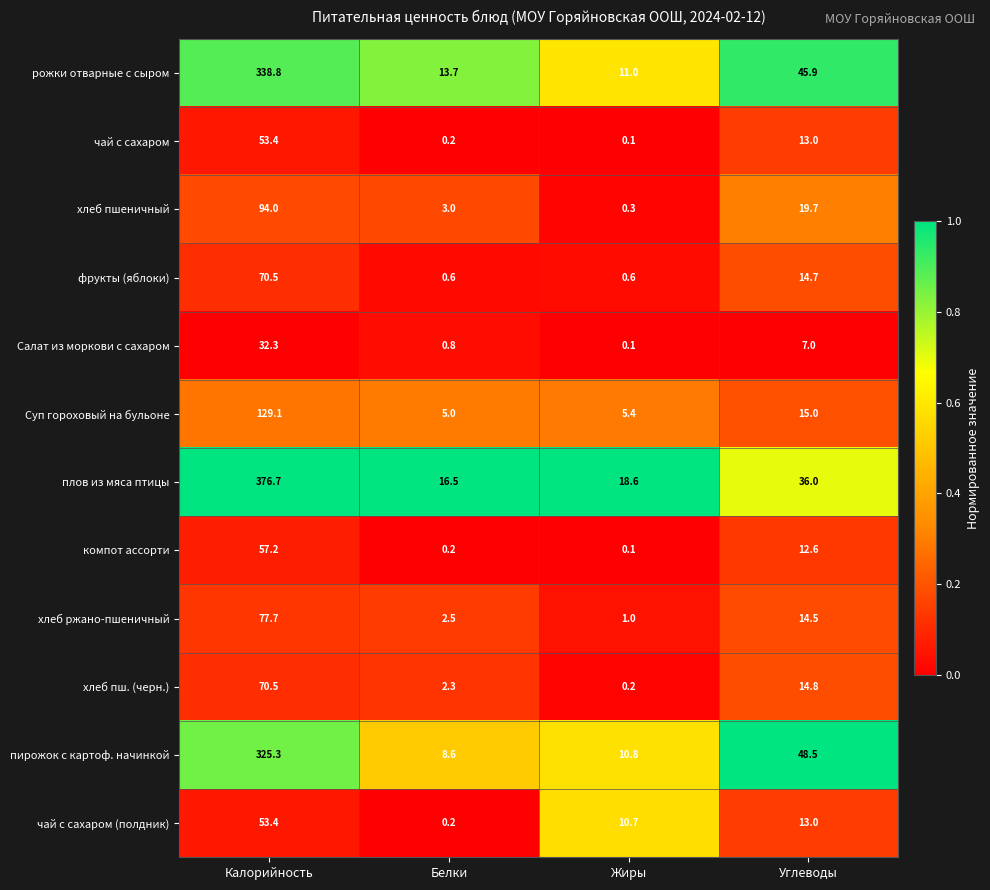

At which category does the chart reach its peak across all series?

Калорийность